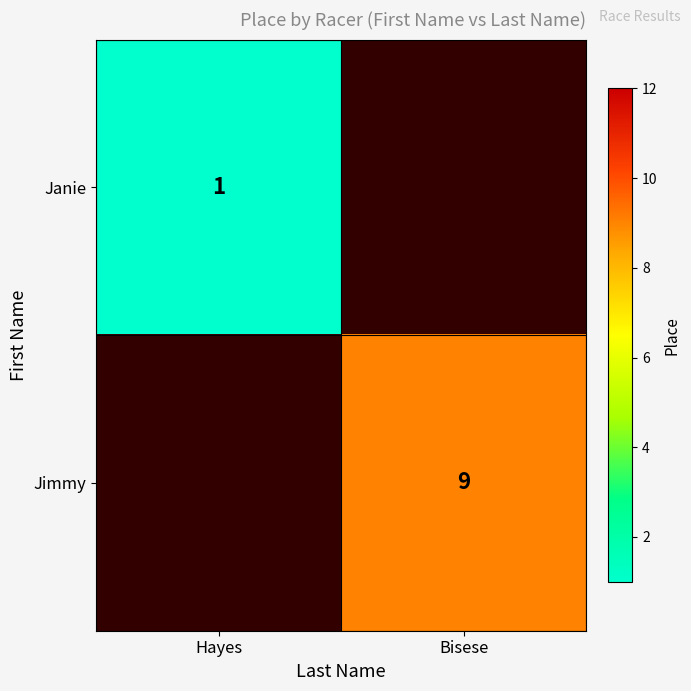

Is it true that Jimmy equals 3 at Bisese?

False